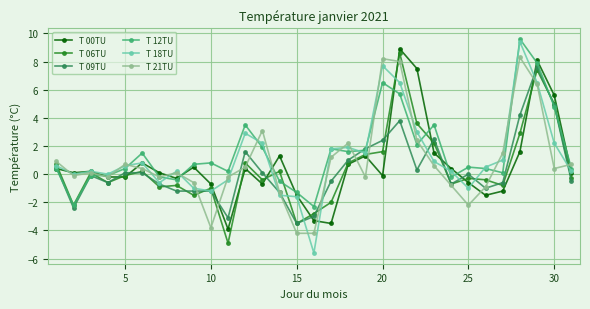

How many distinct data groups are displayed?

6